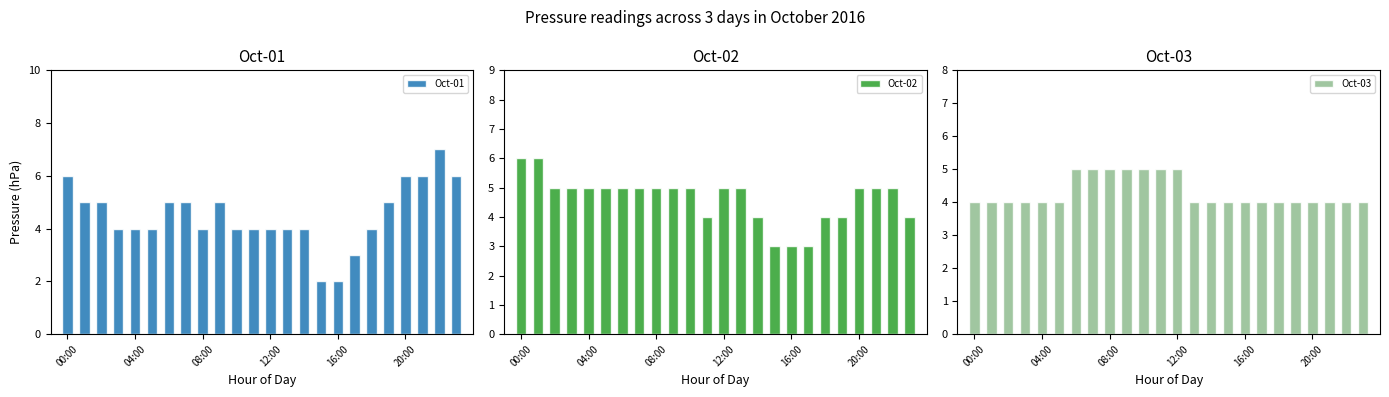

True or false: Oct-01 has a value of 9 at 00:00.

False